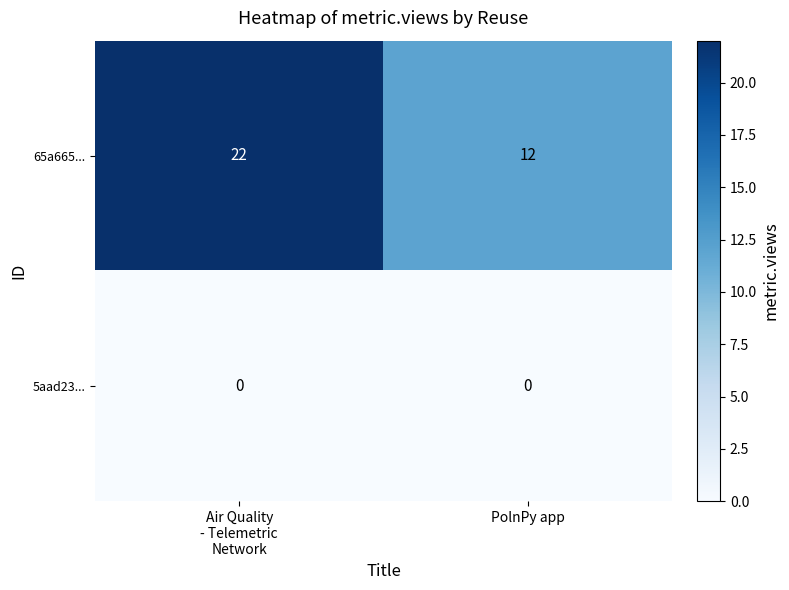

What is the average value of the 65a665... series?

17